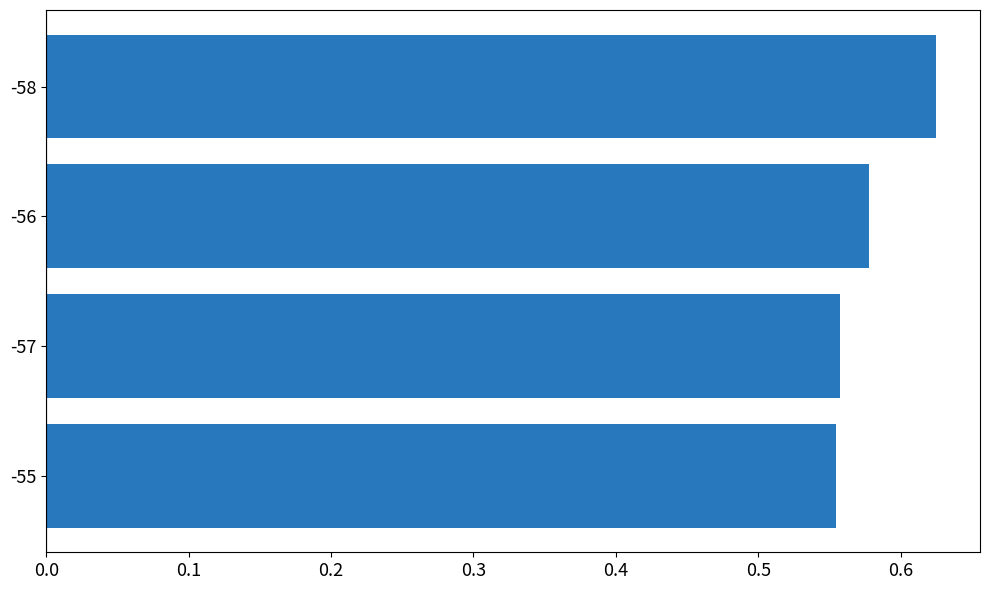

The value at -56 is 0.3. True or false?

False